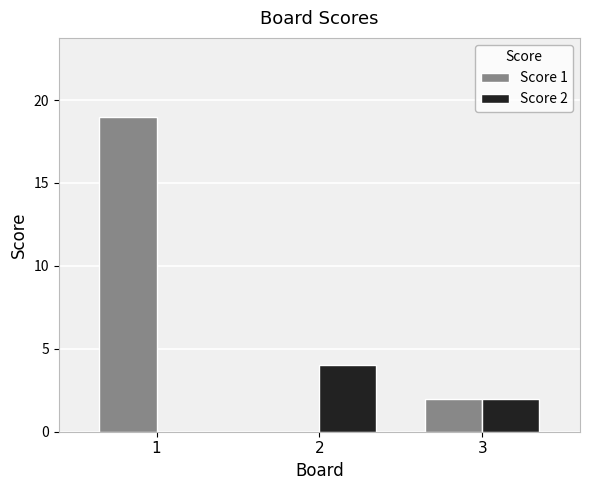

Which category has the highest value in the Score 1 series?

1